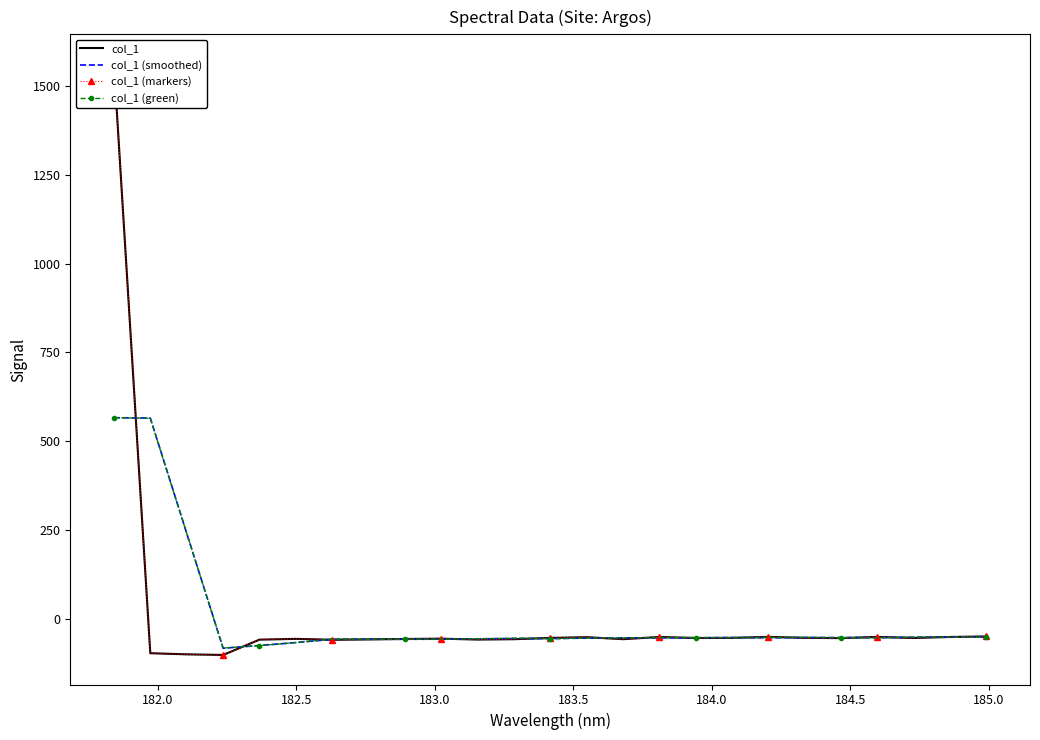

What is the difference between the maximum and minimum values in the col_1 (smoothed) series?

649.2